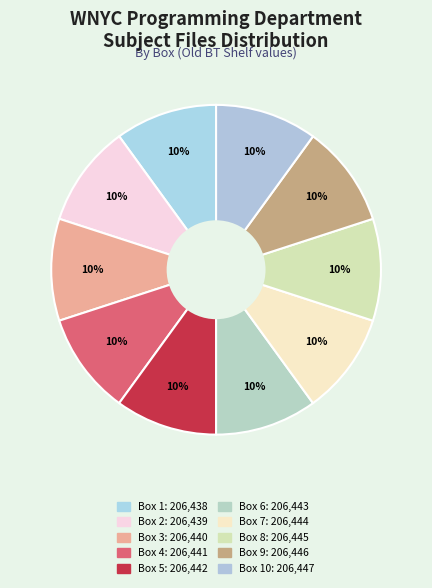

How many segments does this pie chart have?

10